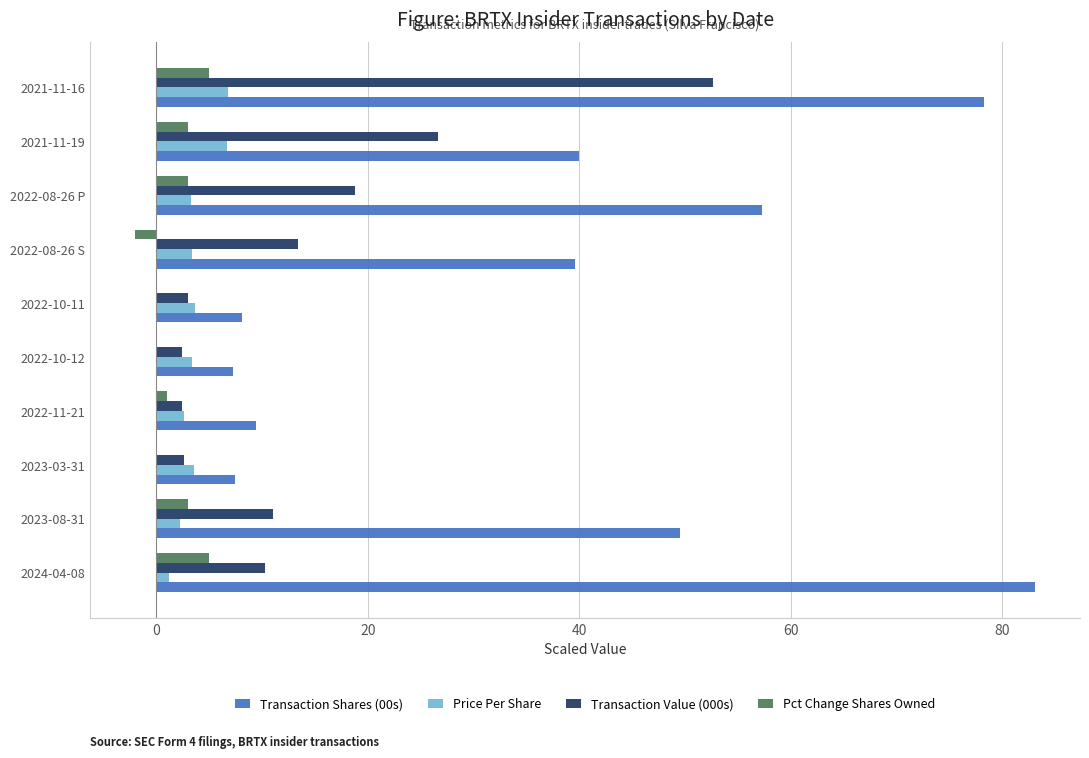

Between 2022-08-26 S and 2021-11-19, which series saw the biggest shift?

Transaction Value (000s)